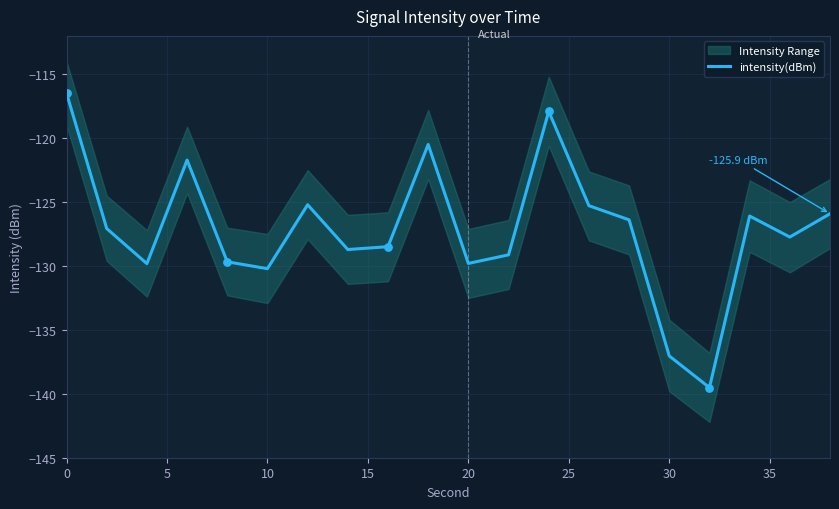

What is the highest value of the intensity(dBm) series?

-116.5